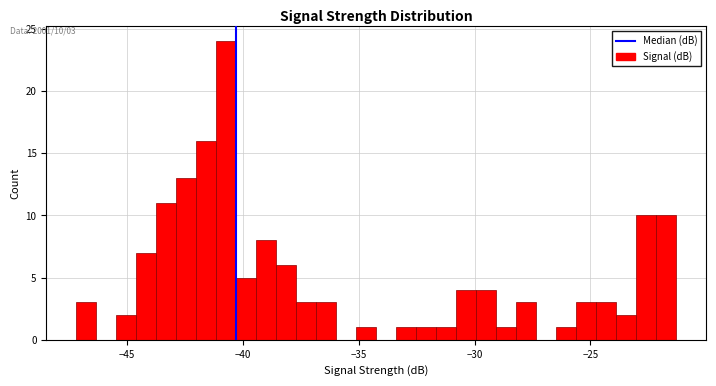

Read against the x-axis, roughly where is the centre of the tallest bar?

-40.5